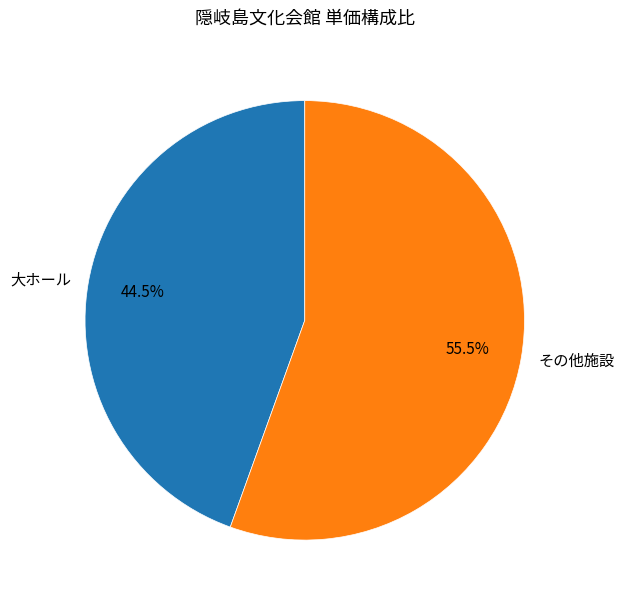

Which category has the smallest portion of the pie?

大ホール